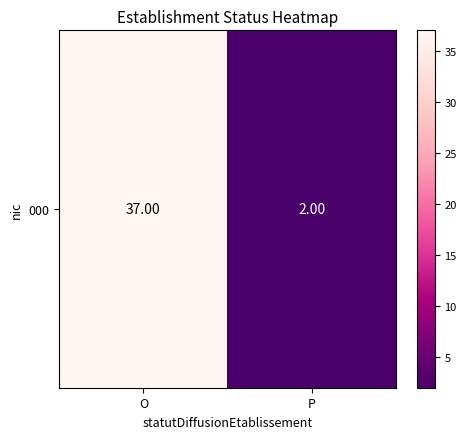

Approximately how many times larger is the value at O compared to P?

18.5